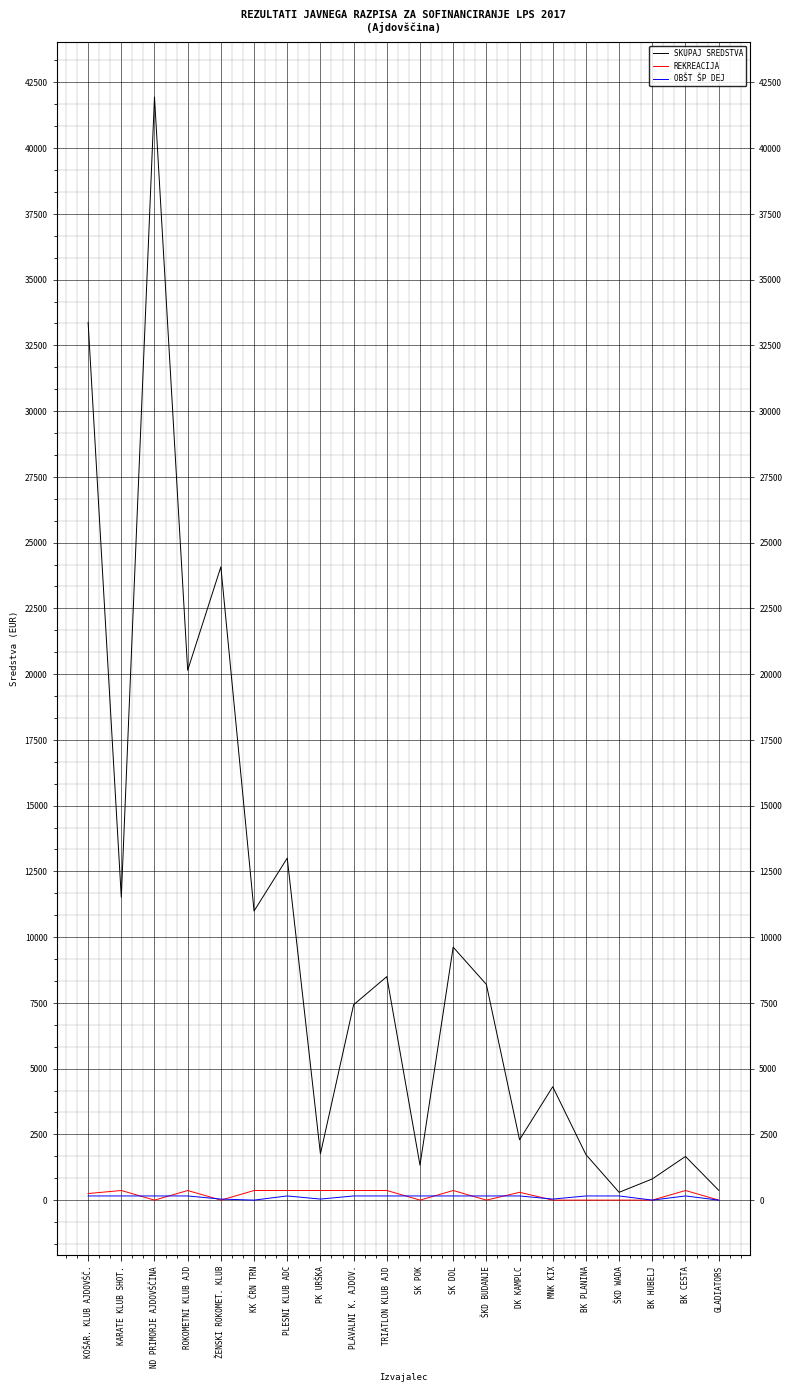

Between which two adjacent categories do REKREACIJA and OBŠT ŠP DEJ first intersect?

KARATE KLUB SHOT. and ND PRIMORJE AJDOVŠČINA